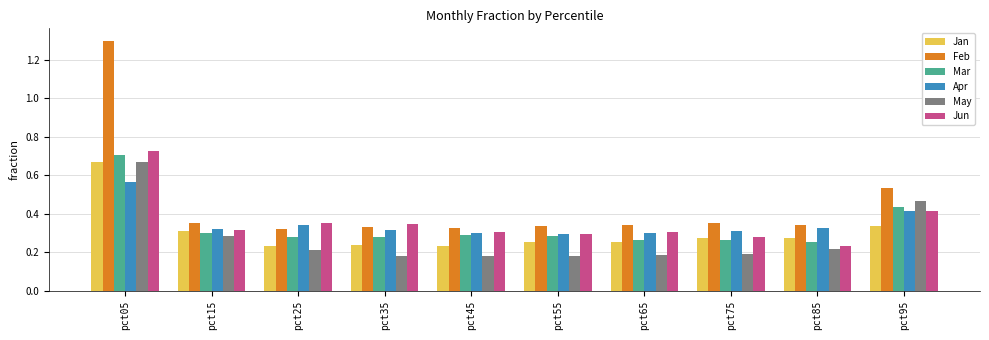

True or false: May has a value of 0.4 at pct15.

False